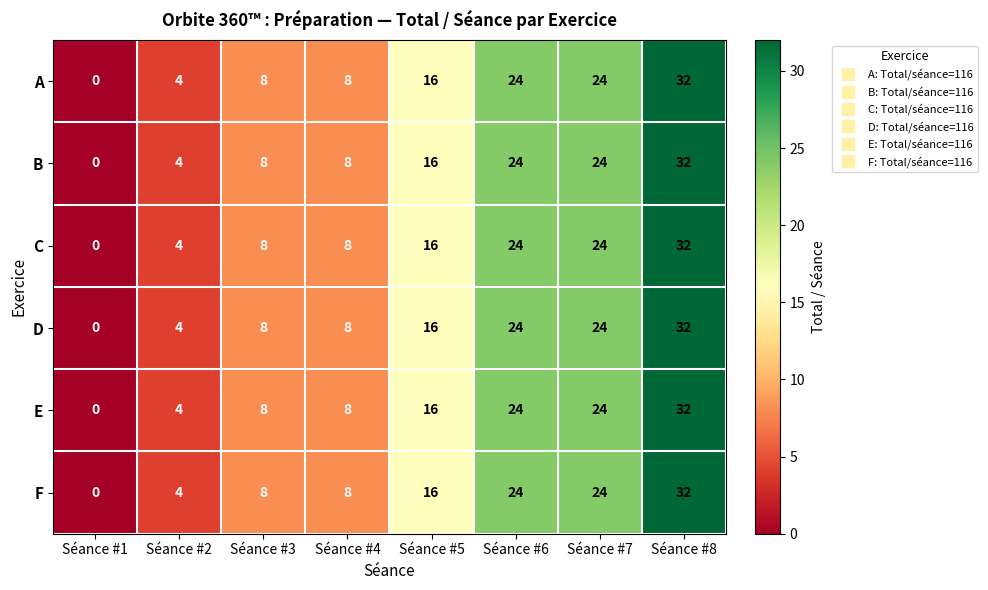

Count the number of data series in this chart.

6